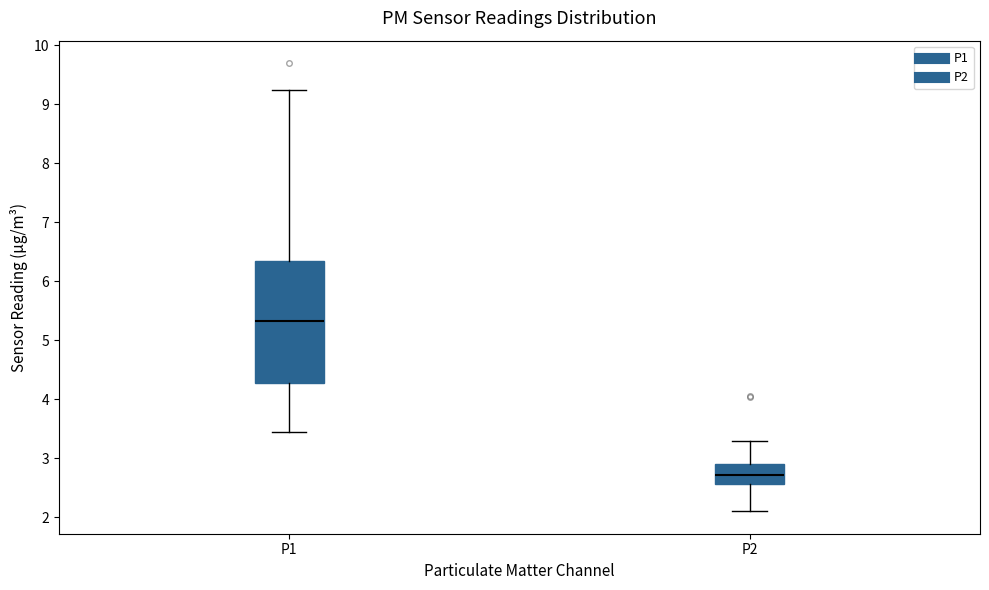

Reading left to right, read every box against the y-axis: the position of its median line, the range the box covers, and the ends of its whiskers. The values are not printed on the chart, so give them approximately, as read against the axis.

P1: median 5.3, box 4.3 to 6.4, whiskers 3.5 to 9.3
P2: median 2.7, box 2.6 to 2.9, whiskers 2.1 to 3.3